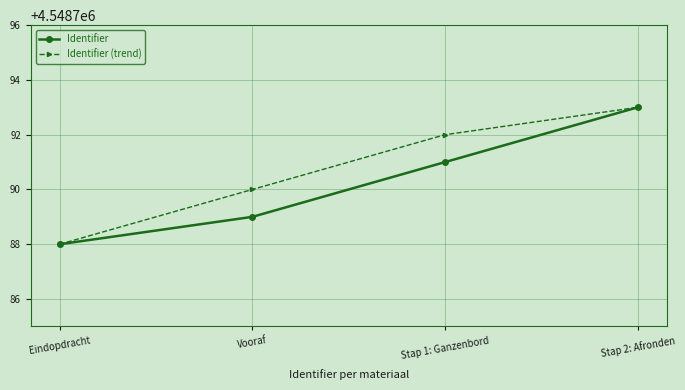

What is the approximate value of Identifier (trend) at Eindopdracht?

4548788